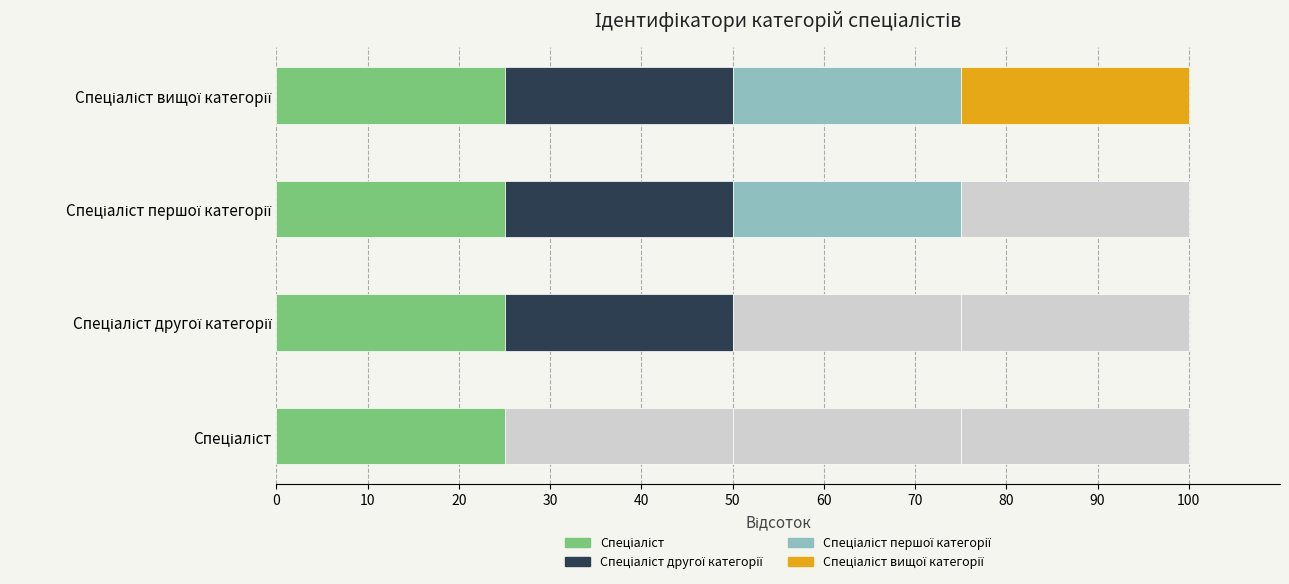

List the labels in order of value, largest first.

Спеціаліст вищої категорії, Спеціаліст першої категорії, Спеціаліст другої категорії, Спеціаліст